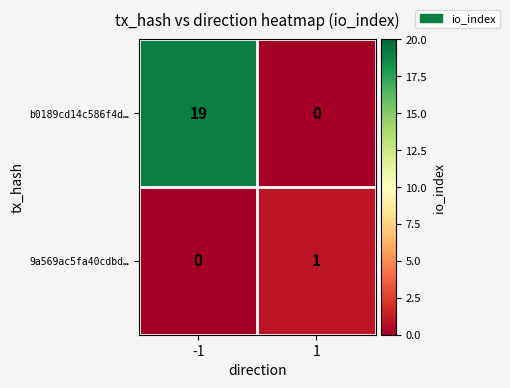

Is the value of 9a569ac5fa40cdbd… at 1 greater than the value of b0189cd14c586f4d… at 1?

Yes